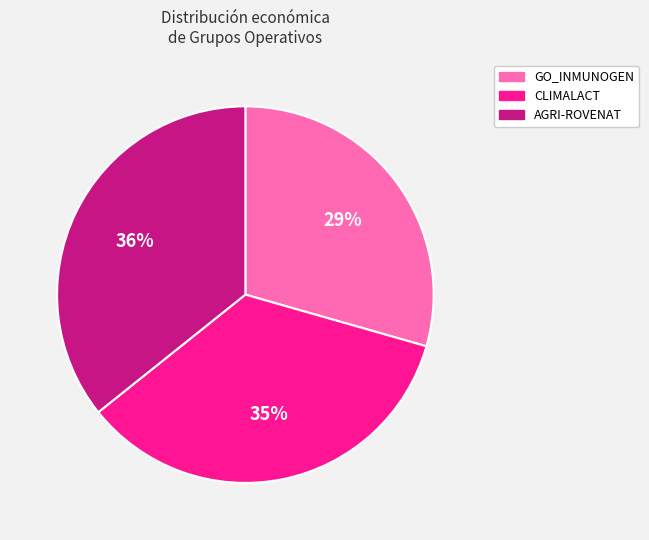

How many segments does this pie chart have?

3